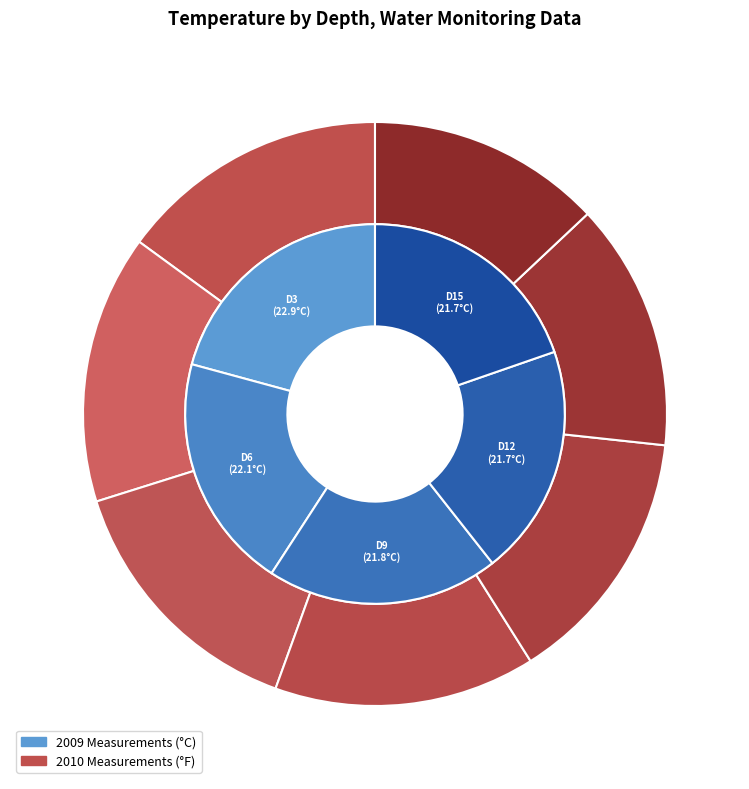

True or false: Depth 6 (22.1°C) accounts for 11% of the total.

False